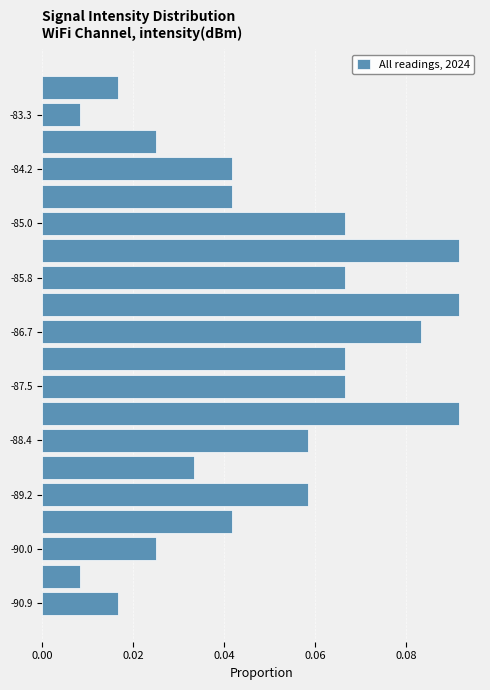

Reading bottom to top, list every bar in this chart as the range it spans on the y-axis followed by its length. Neither the bar edges nor the lengths are printed on the chart, so give them approximately, as read against the axes.

-91.1 to -90.7: 0.016
-90.7 to -90.2: 0.008
-90.2 to -89.8: 0.026
-89.8 to -89.4: 0.042
-89.4 to -89.0: 0.058
-89.0 to -88.6: 0.034
-88.6 to -88.1: 0.058
-88.1 to -87.7: 0.092
-87.7 to -87.3: 0.066
-87.3 to -86.9: 0.066
-86.9 to -86.5: 0.084
-86.5 to -86.0: 0.092
-86.0 to -85.6: 0.066
-85.6 to -85.2: 0.092
-85.2 to -84.8: 0.066
-84.8 to -84.4: 0.042
-84.4 to -83.9: 0.042
-83.9 to -83.5: 0.026
-83.5 to -83.1: 0.008
-83.1 to -82.7: 0.016